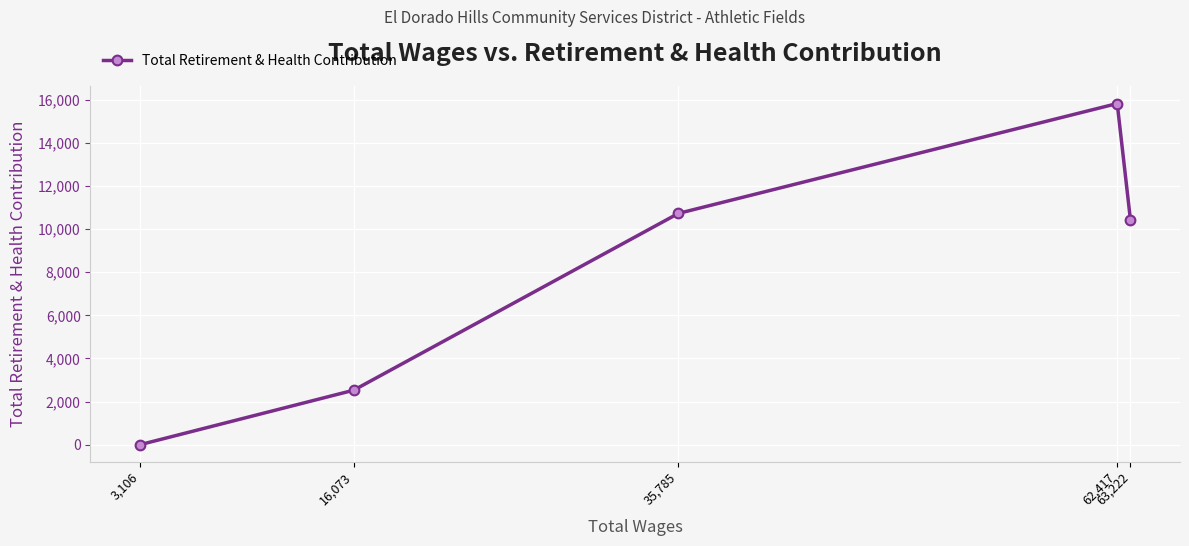

What is the maximum value shown in the chart?

15827